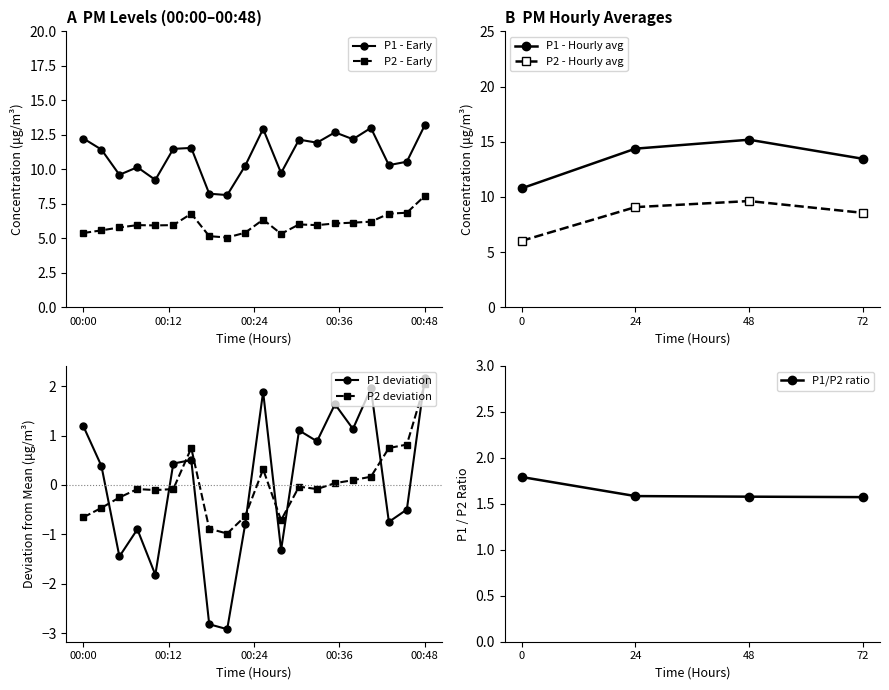

True or false: P1 and P2 intersect in this chart.

False